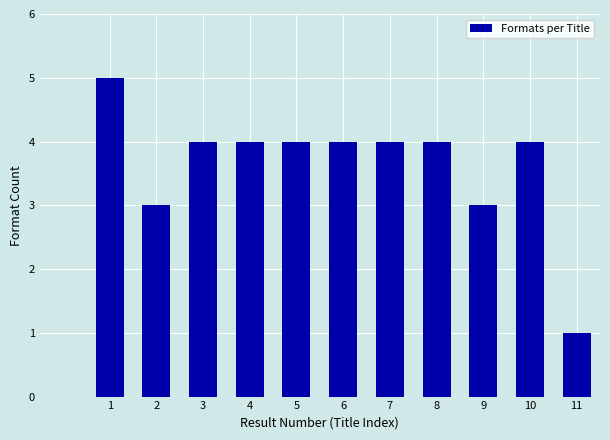

Reading right to left, what are all the values shown in this chart?

1	4	3	4	4	4	4	4	4	3	5